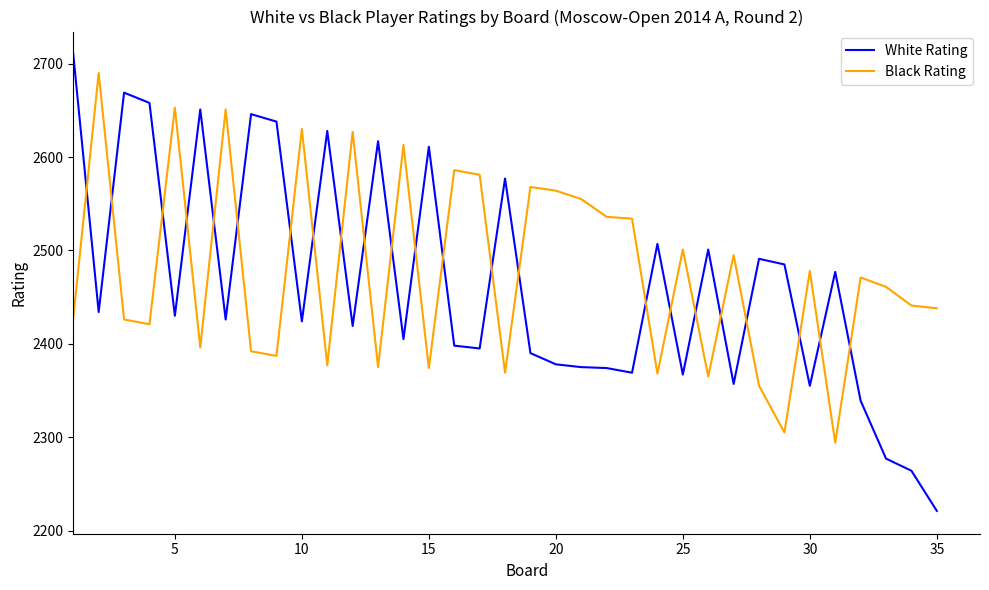

How many times do Black Rating and White Rating cross each other?

23